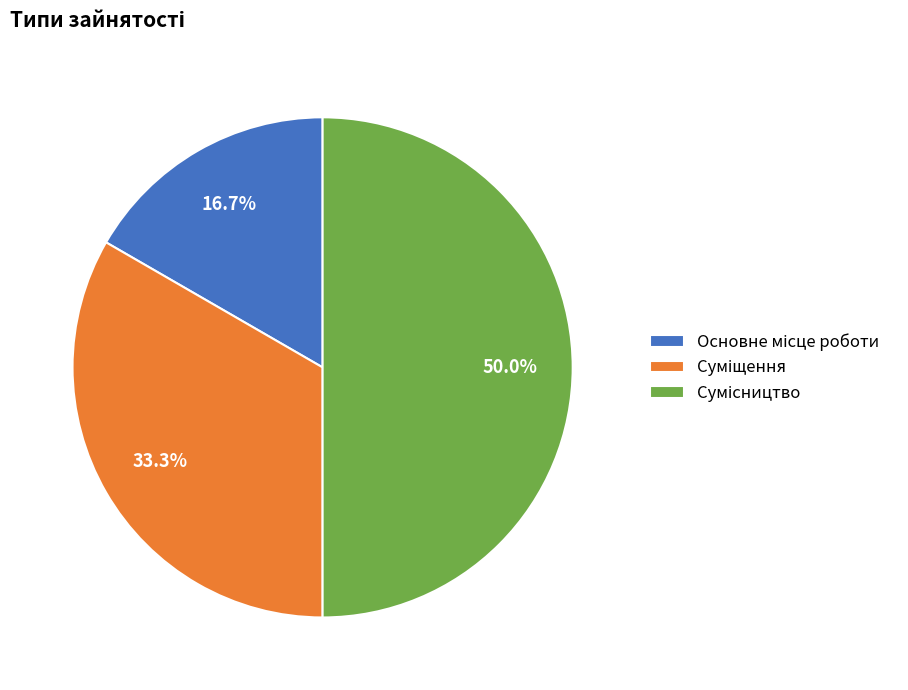

Is there a majority slice in this chart?

No